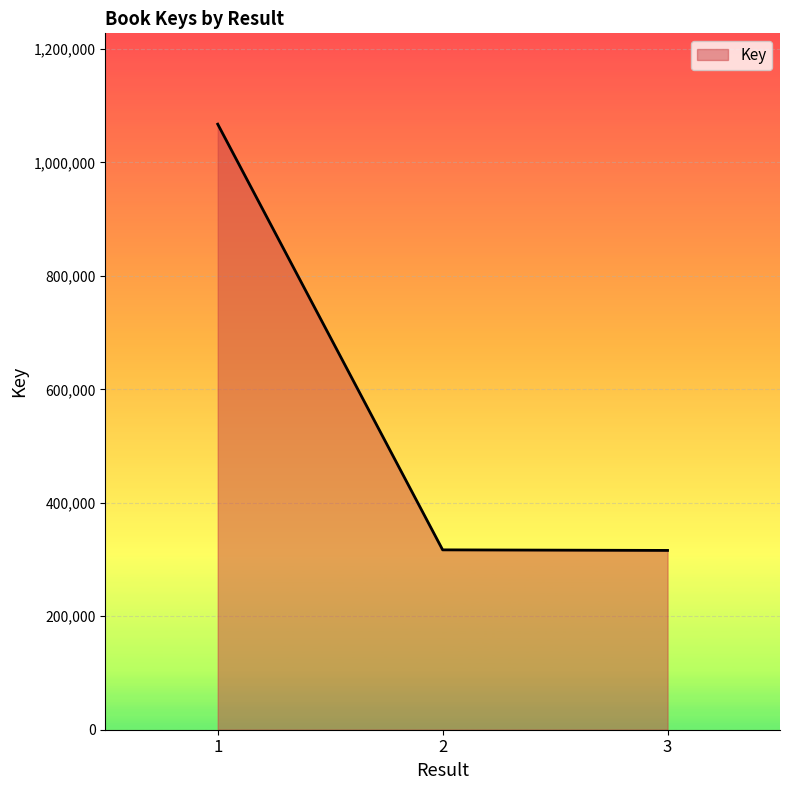

What is the smallest value displayed?

316044